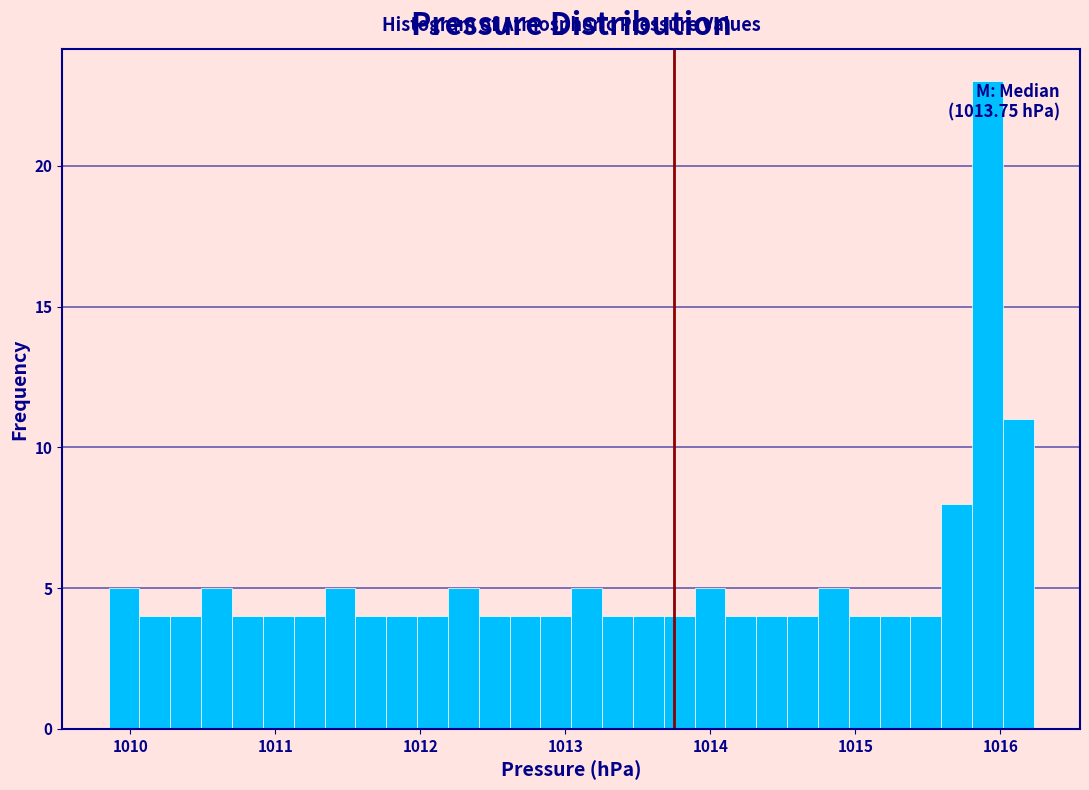

Around what value on the x-axis is the tallest bar? Give the approximate position of its centre, as read against the axis.

1015.9